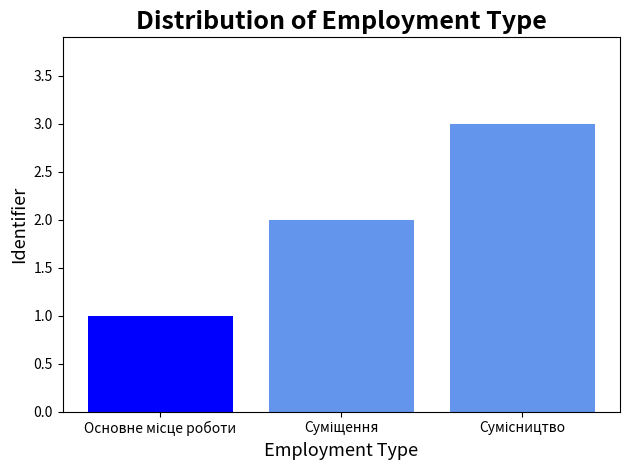

What is the sum of all values?

6